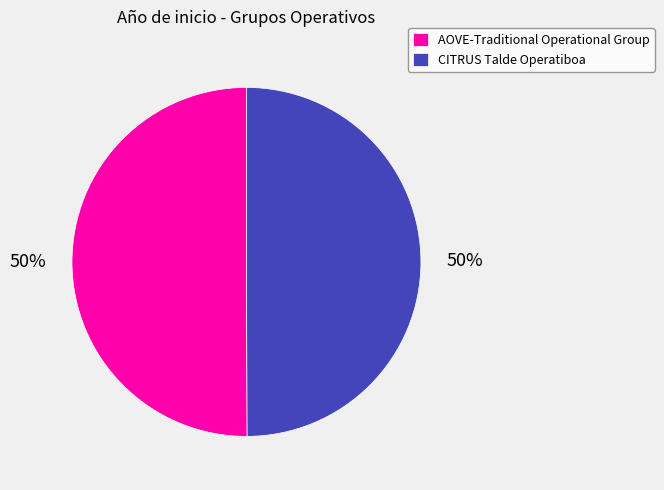

What is the ratio of the value at CITRUS Talde Operatiboa to the value at AOVE-Traditional Operational Group?

1.0